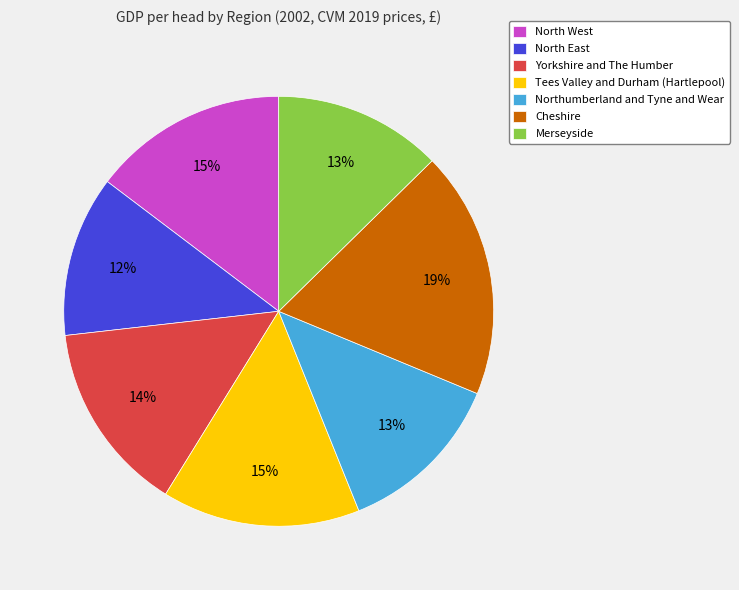

To the nearest percent, what is the average slice percentage?

14%